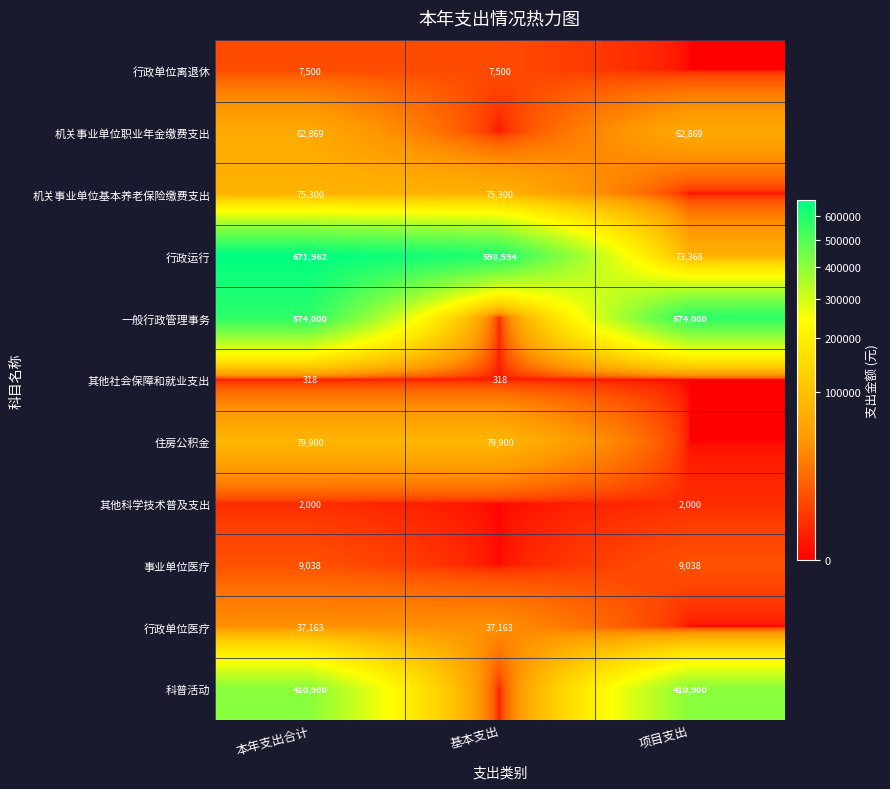

Is it true that 其他社会保障和就业支出 equals 318 at 基本支出?

True